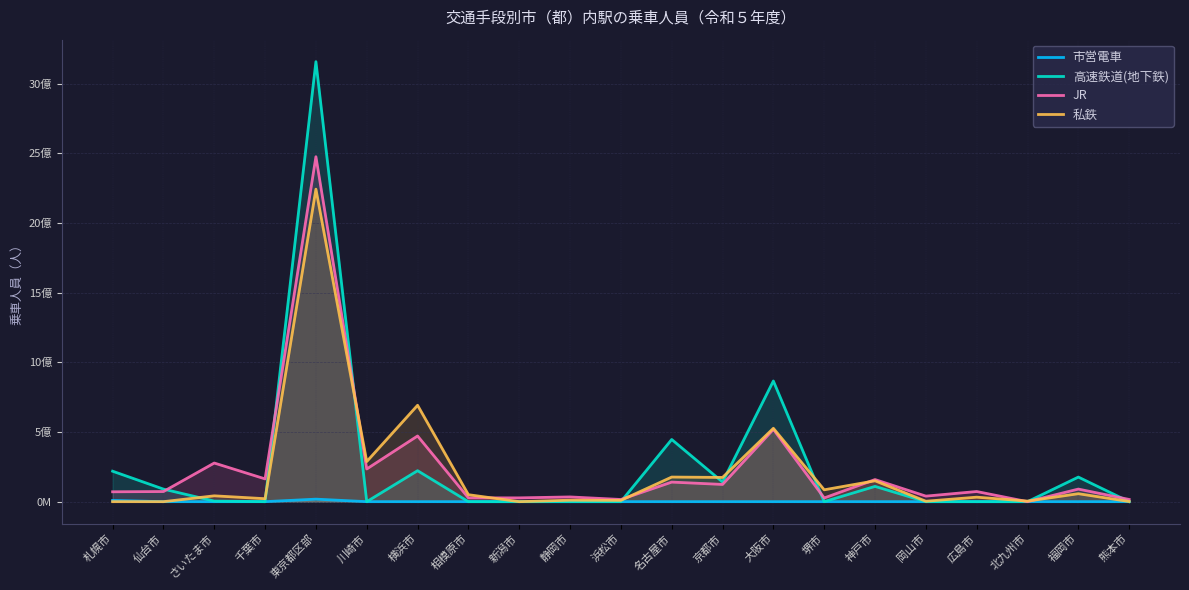

What position from the right is 千葉市?

18